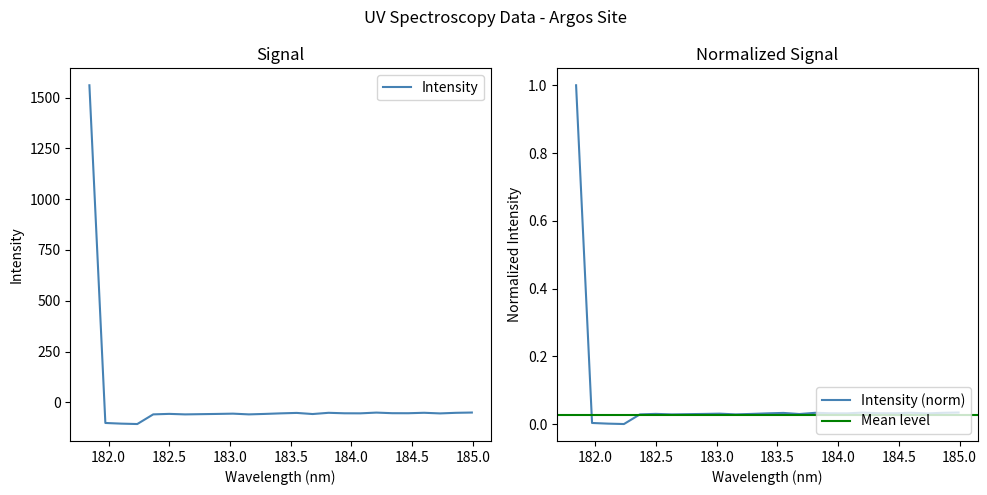

How many points are lower than both their immediate neighbors (excluding endpoints)?

7